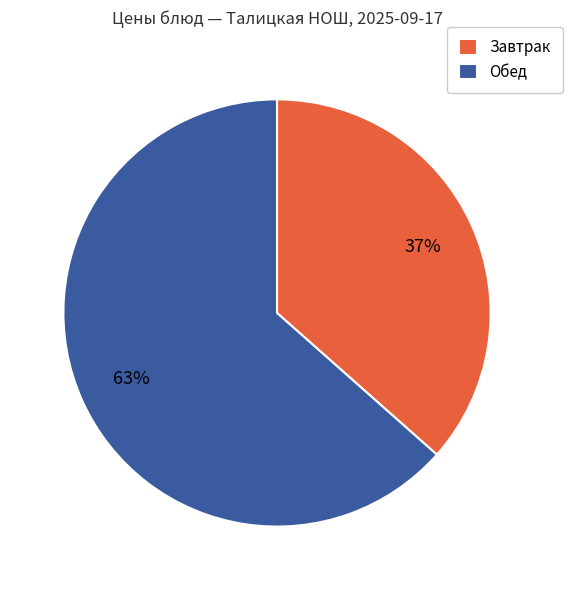

Is there any slice that represents more than half of the pie?

Yes